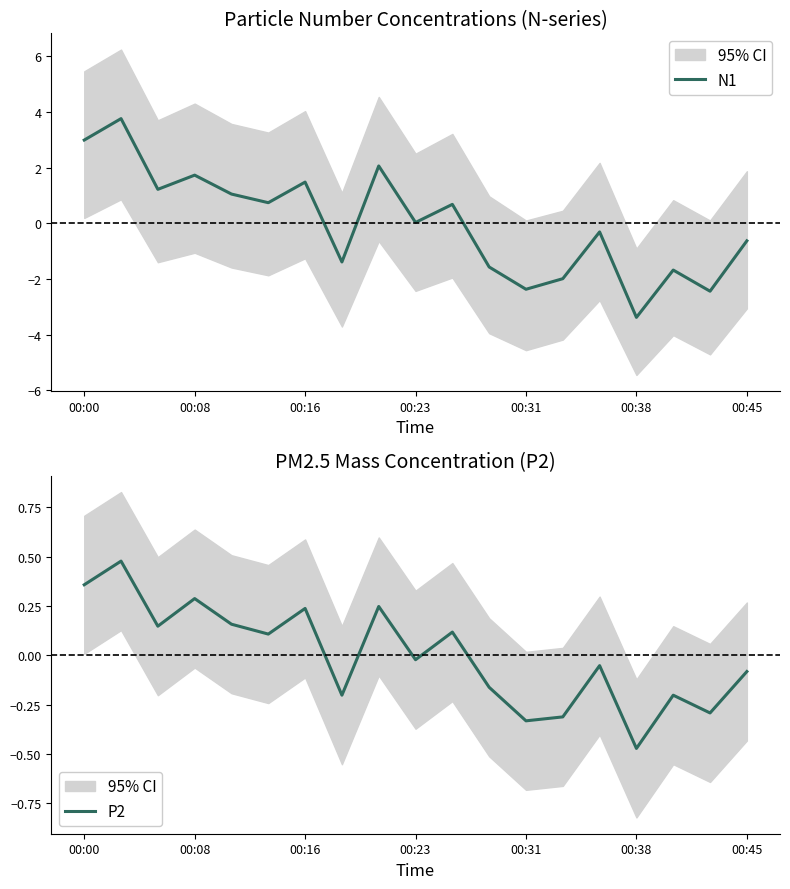

True or false: P2 has a value of -0.1 at 00:38.

False